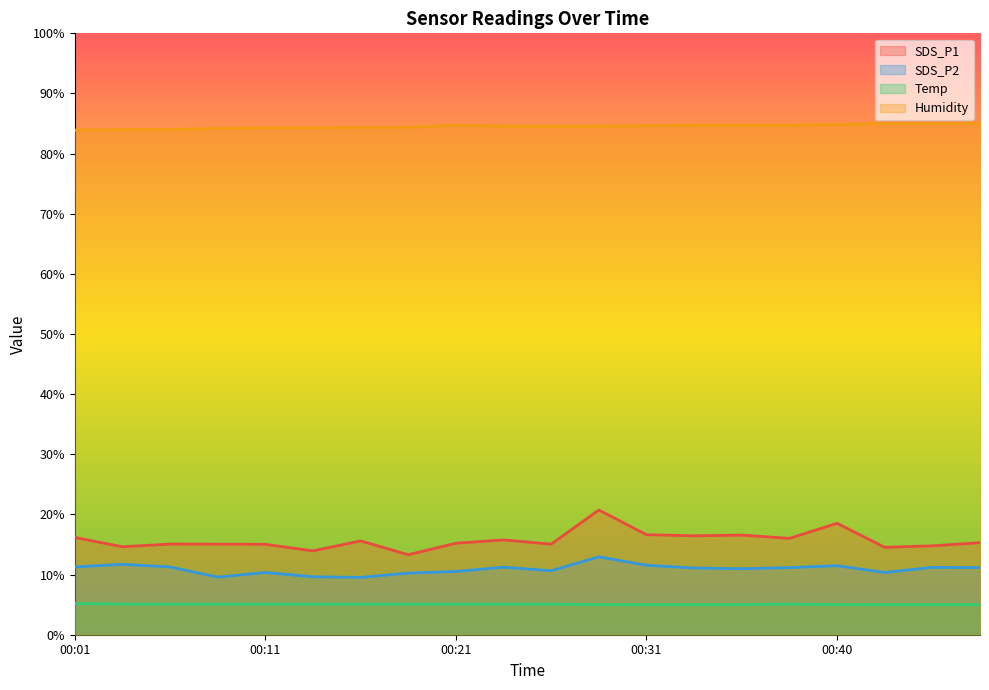

Between 00:51 and 00:16, which is larger?

00:16